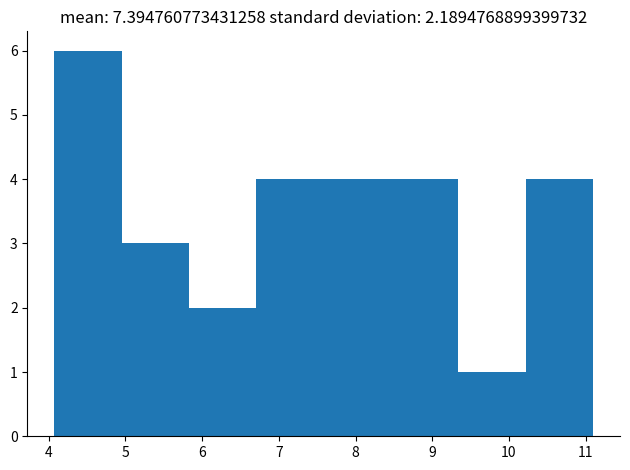

How tall is the bar that spans 5.8 to 6.7 on the x-axis? Neither the bar edges nor the heights are printed on the chart, so give them approximately, as read against the axes.

2